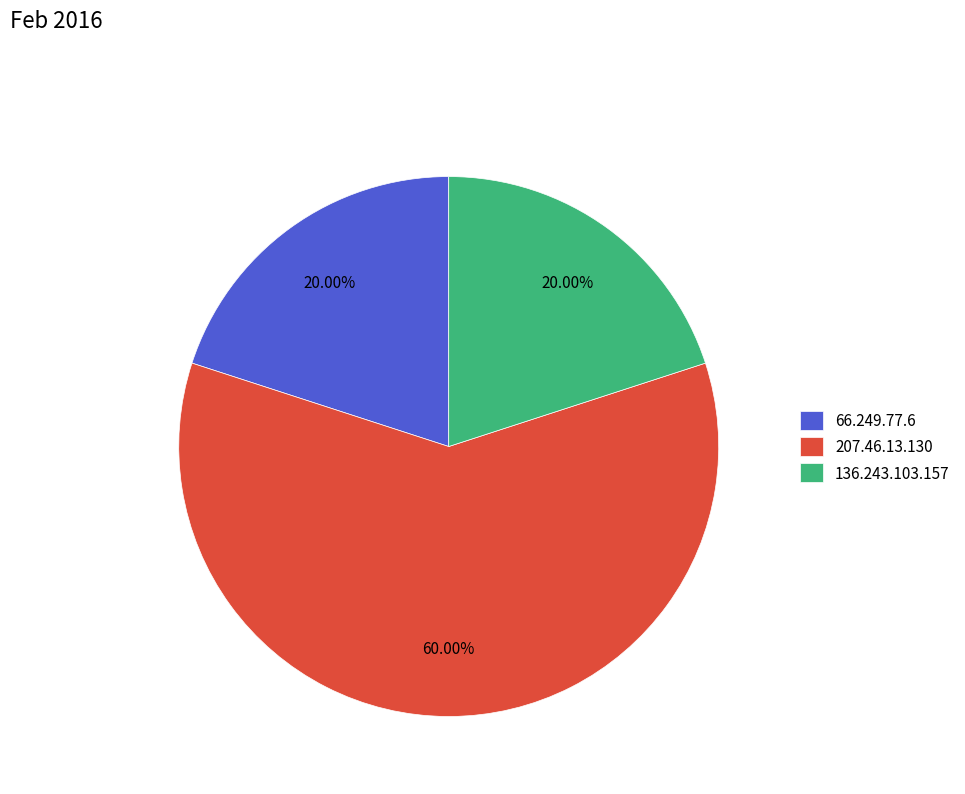

Does 207.46.13.130 represent more than half of the total?

Yes